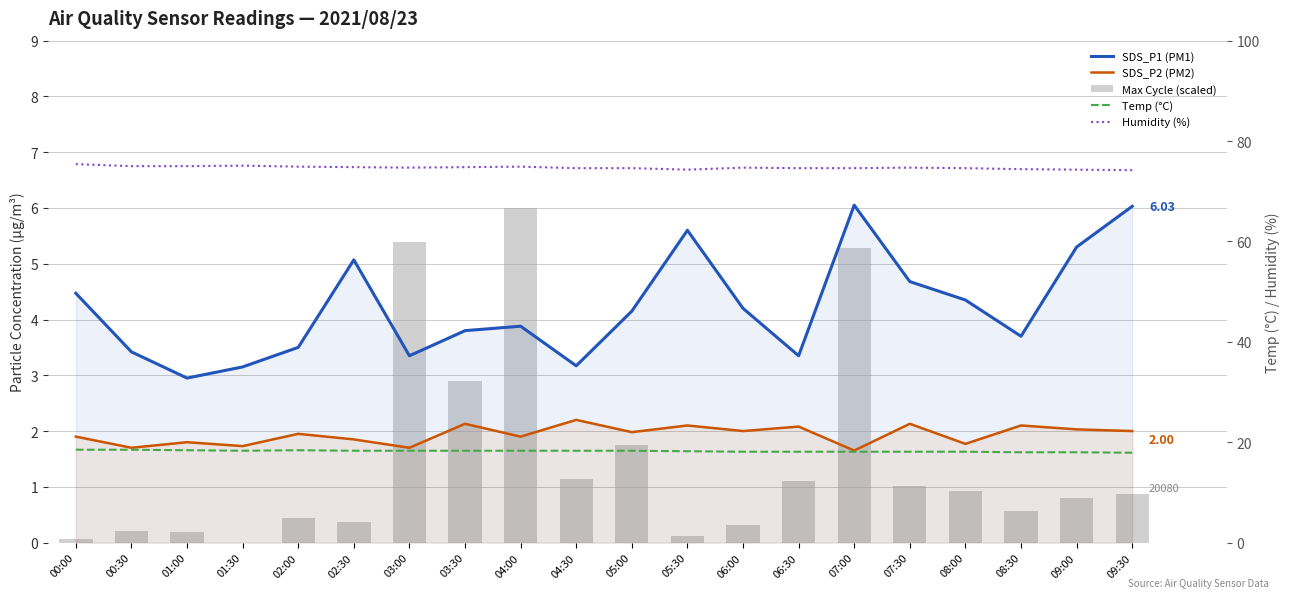

True or false: Humidity (%) has a value of 75.0 at 00:30.

True